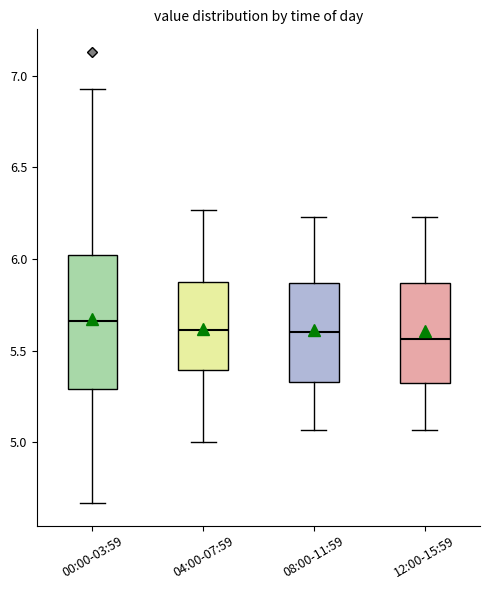

Reading left to right, transcribe this box plot: for each box, give where its median line is, the range the box spans, and where its two whiskers end, as read against the y-axis. The values are not printed on the chart, so give them approximately, as read against the axis.

00:00-03:59: median 5.65, box 5.30 to 6.05, whiskers 4.65 to 6.95
04:00-07:59: median 5.60, box 5.40 to 5.90, whiskers 5.00 to 6.25
08:00-11:59: median 5.60, box 5.35 to 5.85, whiskers 5.05 to 6.25
12:00-15:59: median 5.55, box 5.30 to 5.85, whiskers 5.05 to 6.25